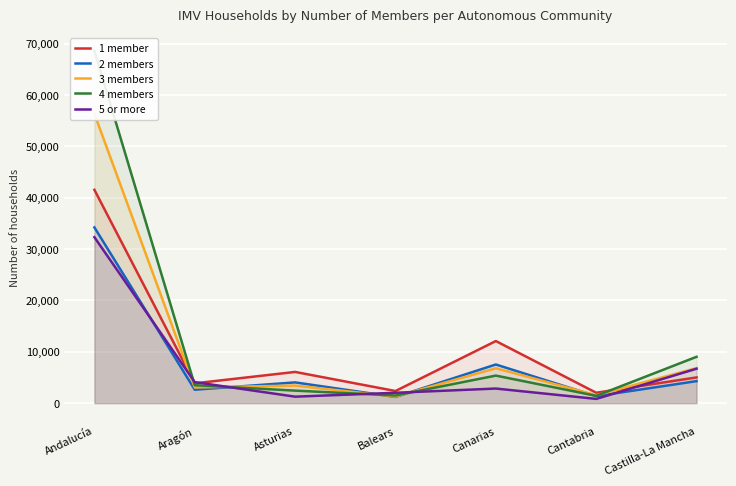

Which category has the lowest value across all series?

Cantabria